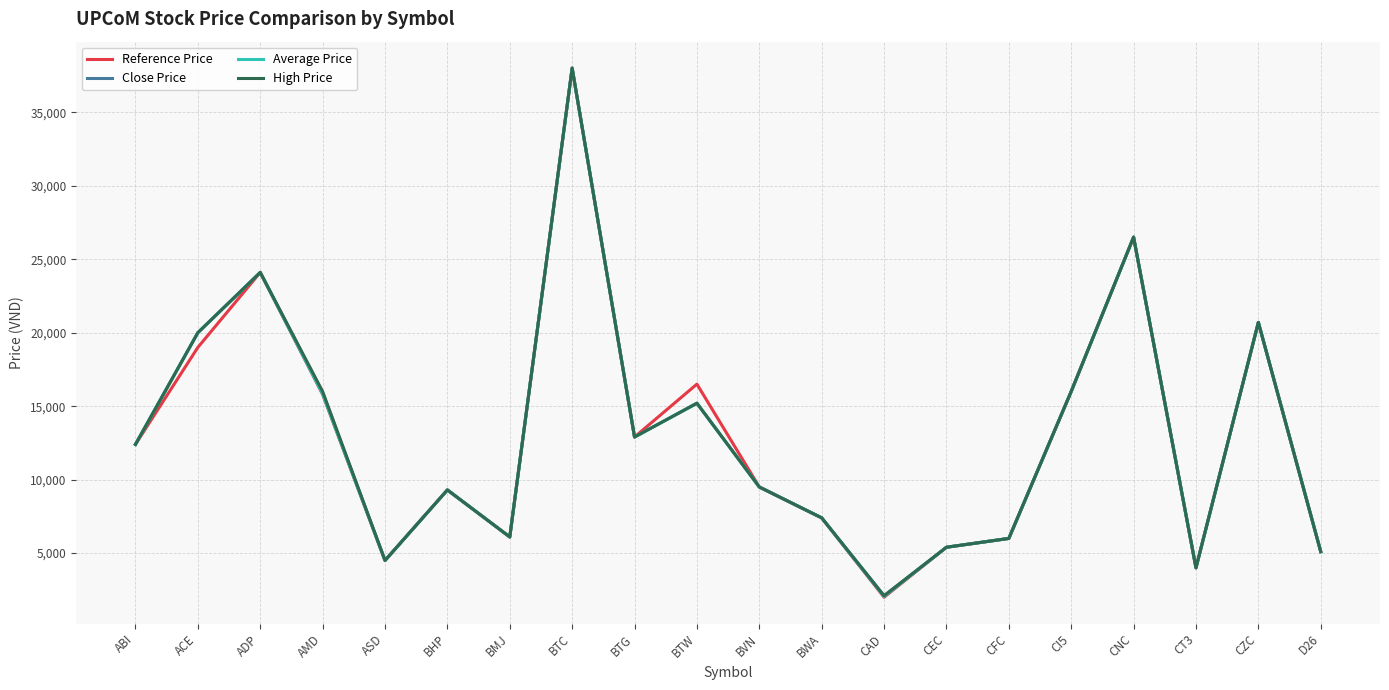

At which category does the chart reach its peak across all series?

BTC